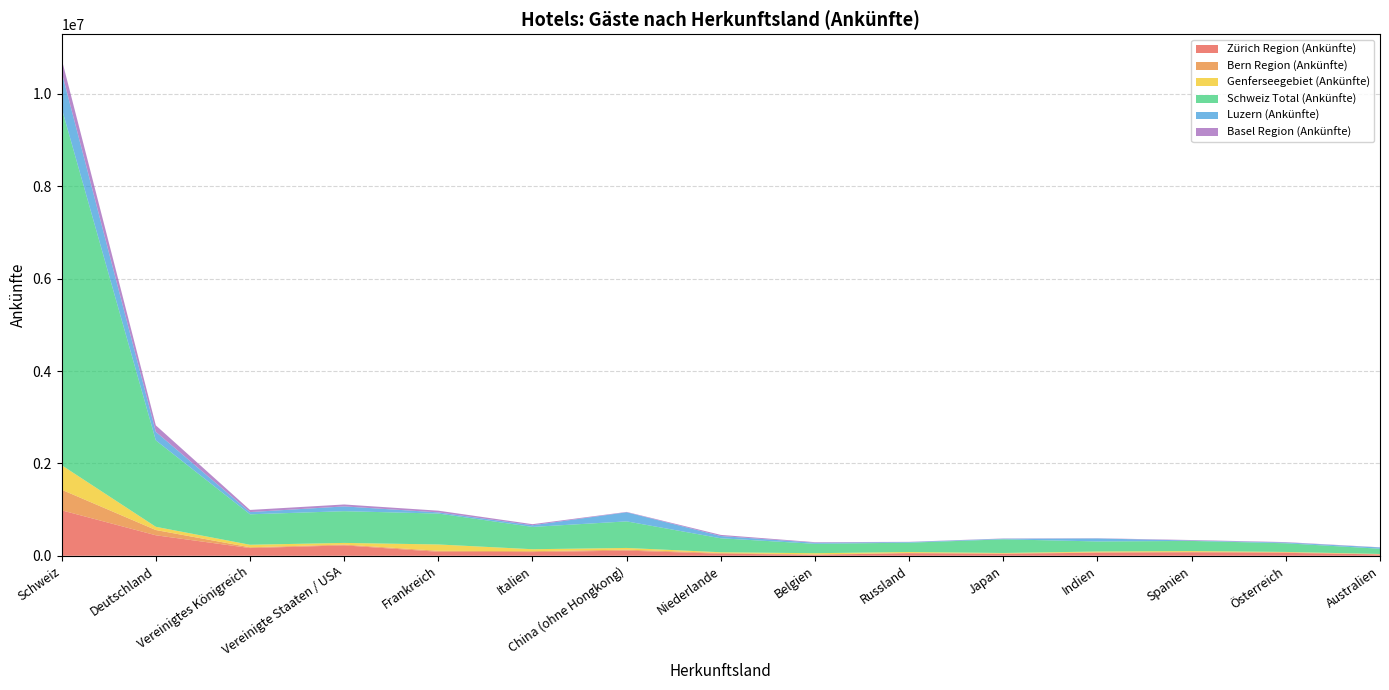

Reading left to right, extract all data points from this chart.

Zürich Region (Ankünfte): Schweiz=984432	Deutschland=443765	Vereinigtes Königreich=166792	Vereinigte Staaten / USA=225315	Frankreich=86301	Italien=79791	China (ohne Hongkong)=111748	Niederlande=44797	Belgien=22399	Russland=55108	Japan=42170	Indien=67137	Spanien=74966	Österreich=63226	Australien=29075
Bern Region (Ankünfte): Schweiz=445702	Deutschland=113807	Vereinigtes Königreich=16818	Vereinigte Staaten / USA=17314	Frankreich=21308	Italien=19332	China (ohne Hongkong)=20940	Niederlande=15883	Belgien=6493	Russland=7655	Japan=9248	Indien=8420	Spanien=9519	Österreich=13604	Australien=3407
Genferseegebiet (Ankünfte): Schweiz=530815	Deutschland=69880	Vereinigtes Königreich=54851	Vereinigte Staaten / USA=35765	Frankreich=137138	Italien=42686	China (ohne Hongkong)=36747	Niederlande=15339	Belgien=26483	Russland=18921	Japan=8821	Indien=16743	Spanien=17303	Österreich=6242	Australien=6183
Schweiz Total (Ankünfte): Schweiz=7731730	Deutschland=1871498	Vereinigtes Königreich=659290	Vereinigte Staaten / USA=687042	Frankreich=669344	Italien=482940	China (ohne Hongkong)=575326	Niederlande=302554	Belgien=203768	Russland=201488	Japan=295991	Indien=217863	Spanien=219544	Österreich=187368	Australien=113783
Luzern (Ankünfte): Schweiz=780261	Deutschland=184758	Vereinigtes Königreich=48439	Vereinigte Staaten / USA=103275	Frankreich=25576	Italien=35732	China (ohne Hongkong)=197437	Niederlande=48843	Belgien=23188	Russland=13399	Japan=12608	Indien=64800	Spanien=8685	Österreich=16814	Australien=27308
Basel Region (Ankünfte): Schweiz=284092	Deutschland=140528	Vereinigtes Königreich=46242	Vereinigte Staaten / USA=41859	Frankreich=36785	Italien=23542	China (ohne Hongkong)=7483	Niederlande=24592	Belgien=12058	Russland=5122	Japan=5801	Indien=4487	Spanien=10801	Österreich=8858	Australien=3865